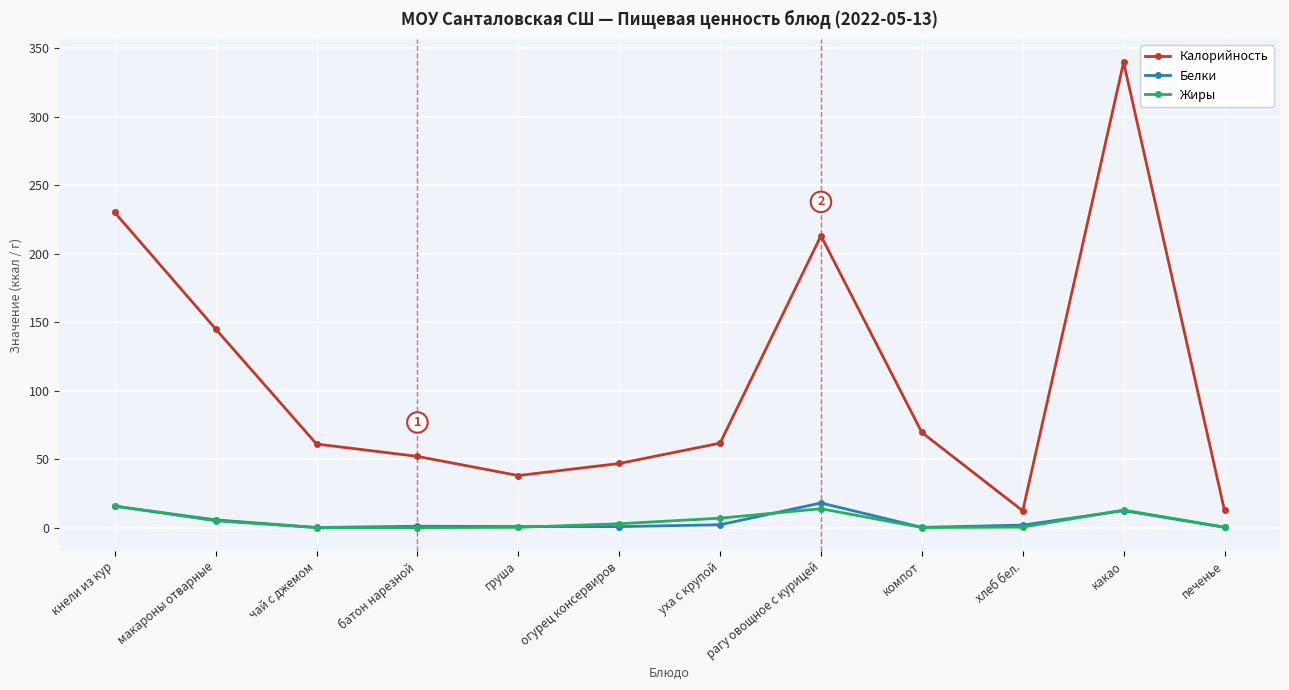

Does the chart have visible grid lines?

Yes